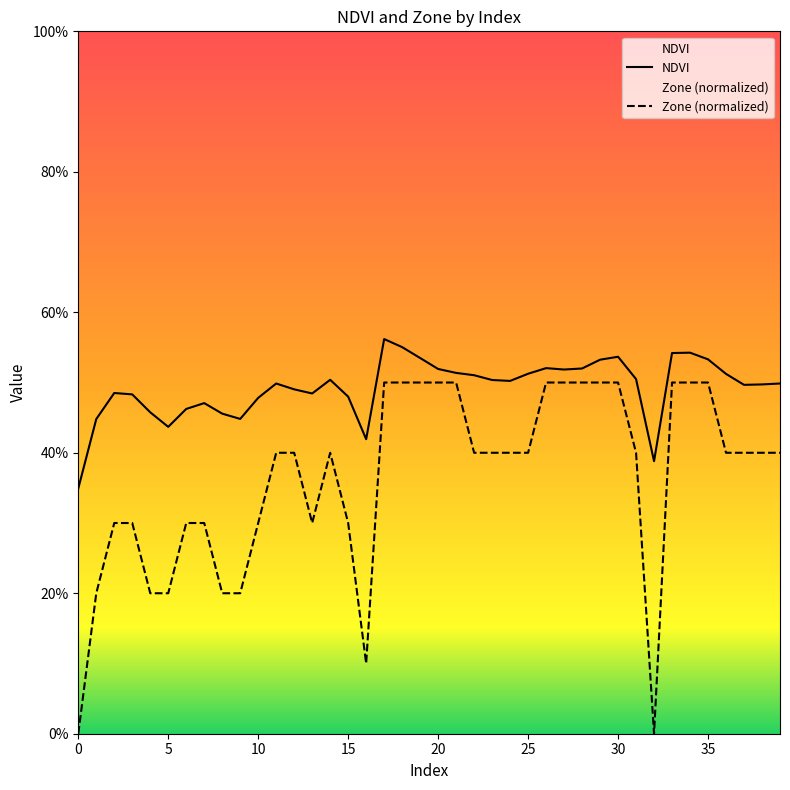

Which series has the largest total across all categories?

NDVI